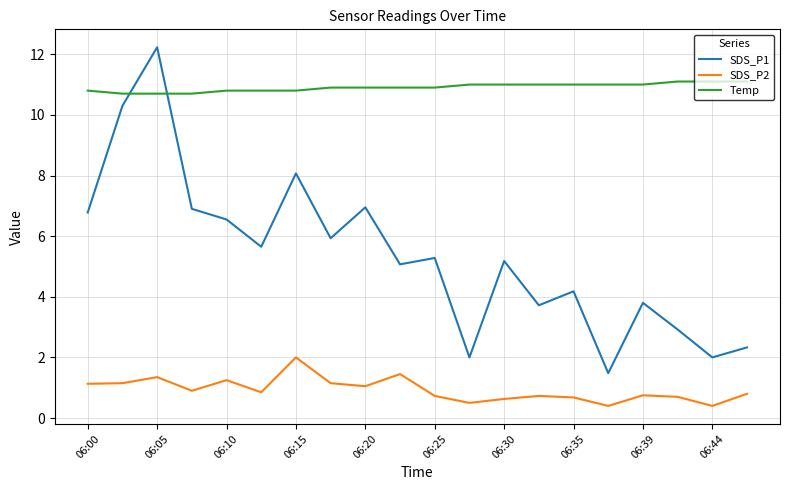

True or false: SDS_P1 and SDS_P2 intersect in this chart.

False